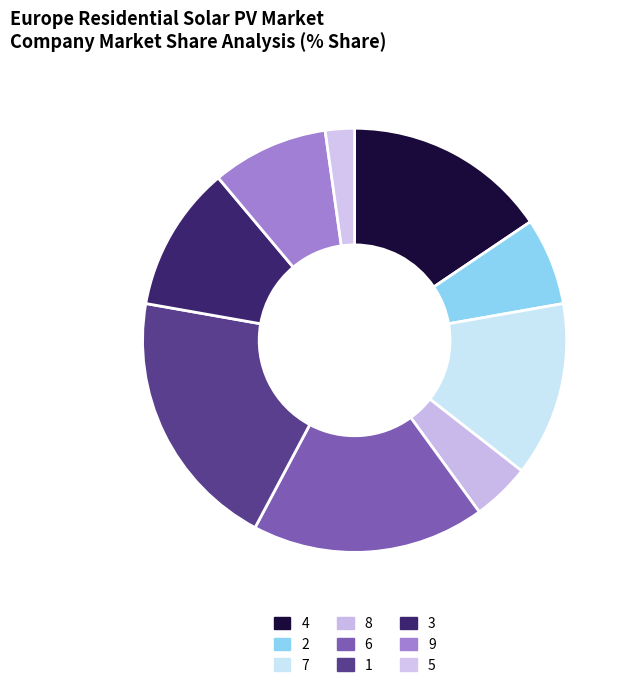

Is it true that 4 is 7% of the pie?

False